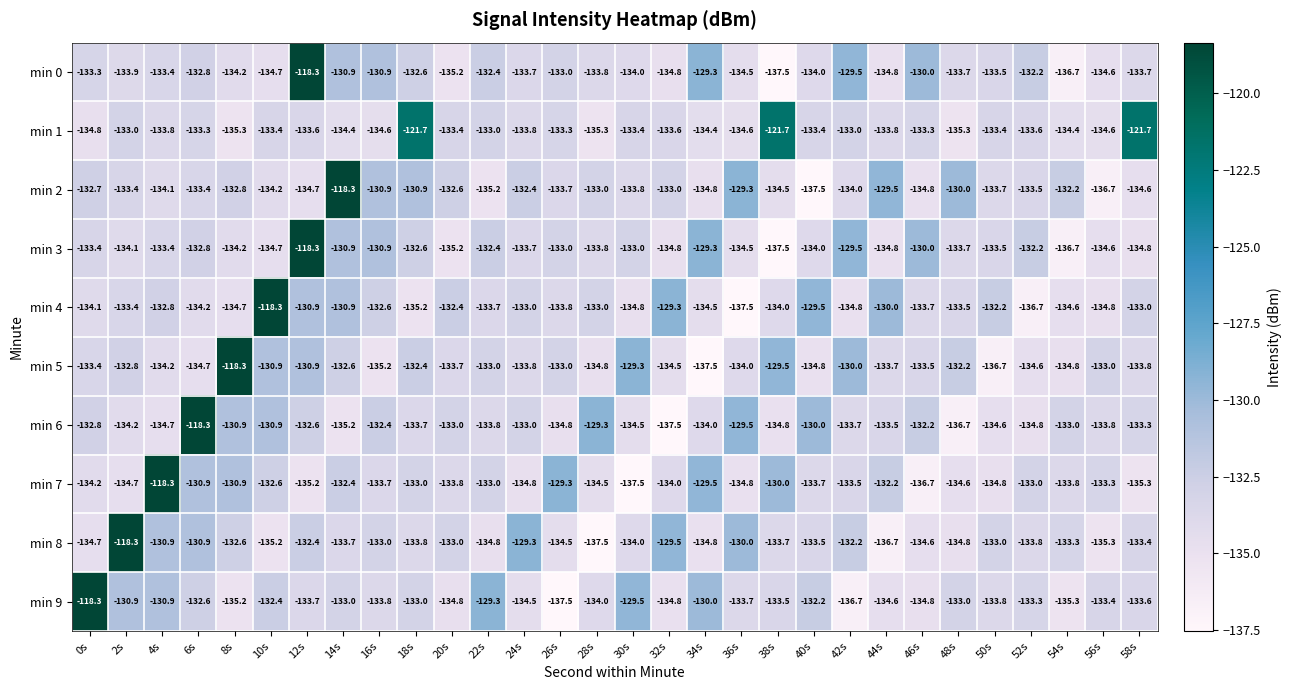

How many distinct data groups are displayed?

10